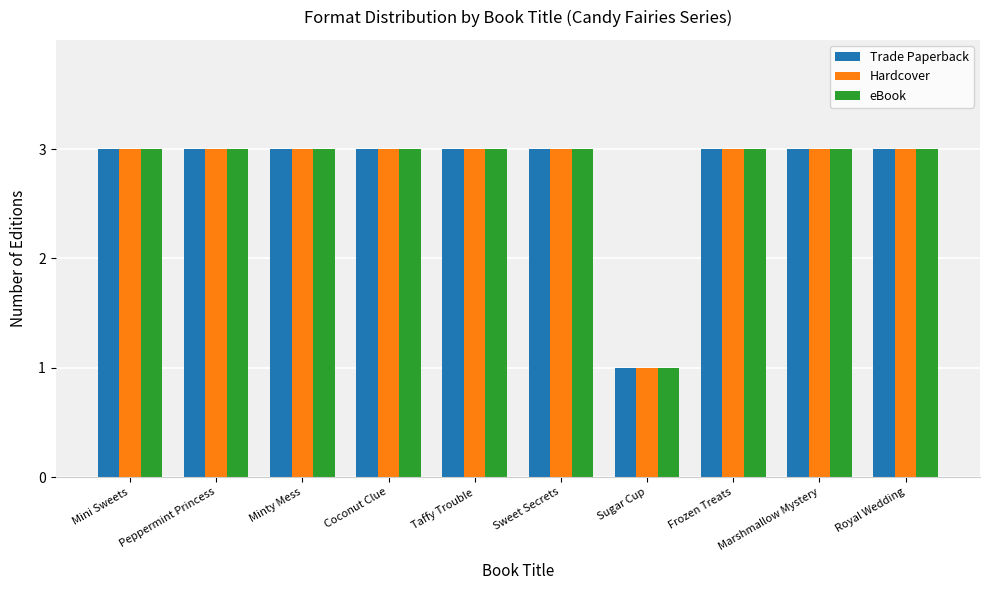

What is the sum of the Hardcover values at Coconut Clue and Sugar Cup?

4